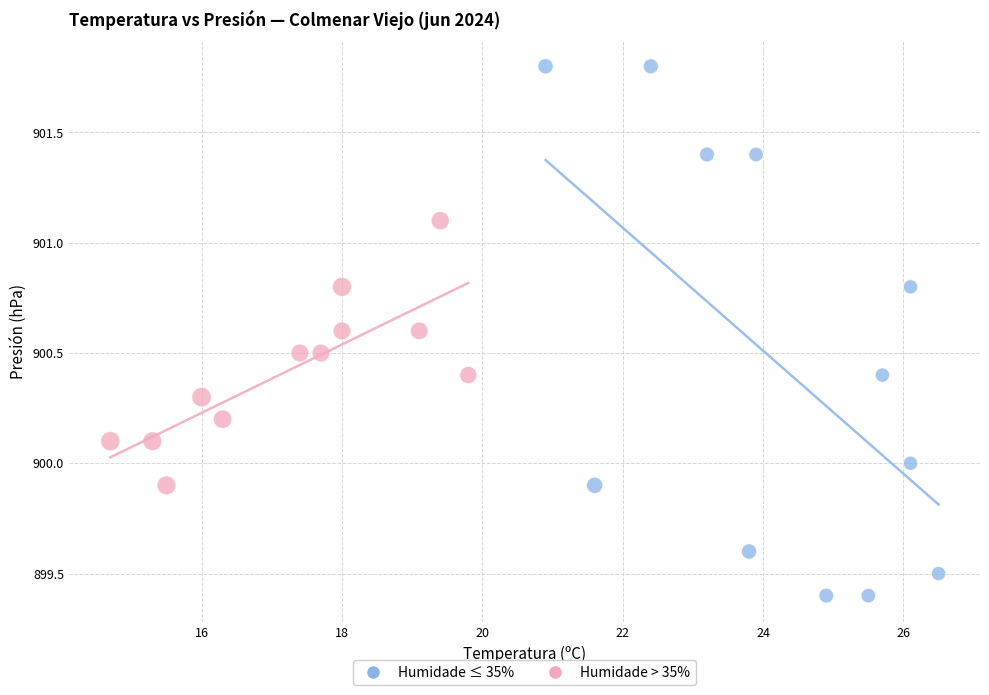

Which series reaches the maximum Y coordinate?

Humidade ≤ 35%